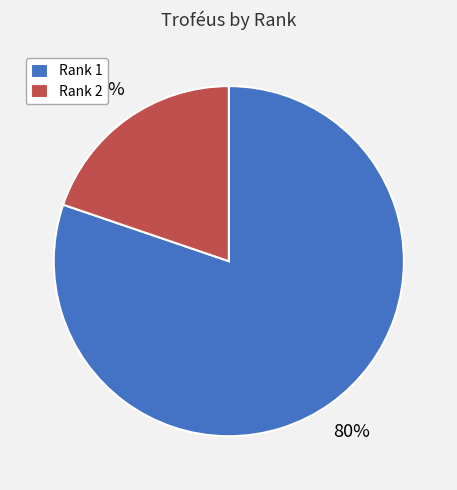

To the nearest percent, what is the average slice percentage?

50%